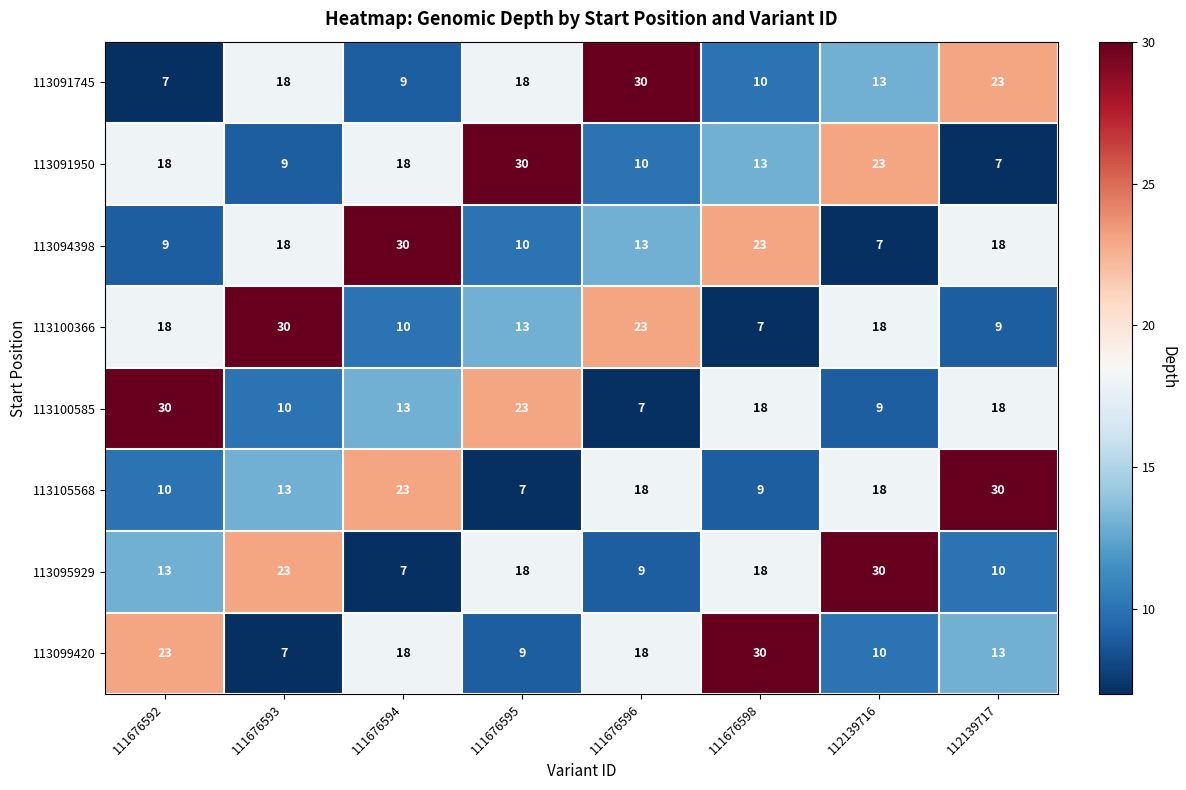

What is the smallest value displayed?

7